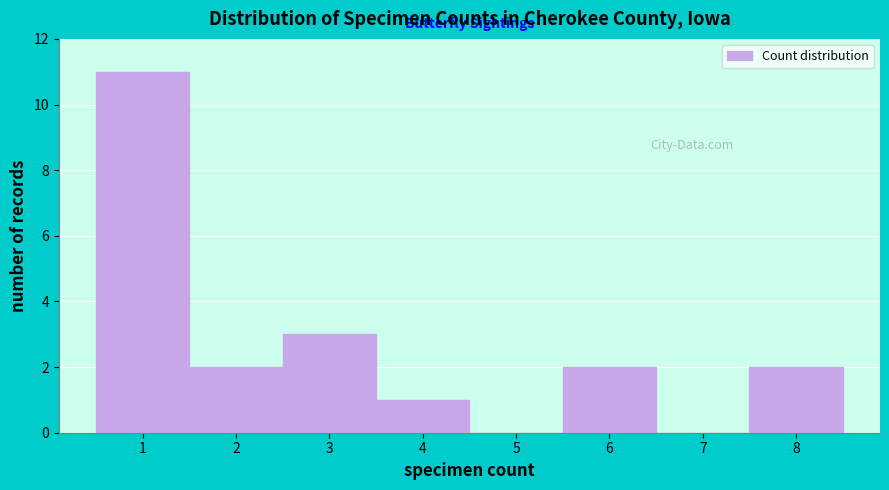

Which range on the x-axis has the tallest bar?

0.5 to 1.5